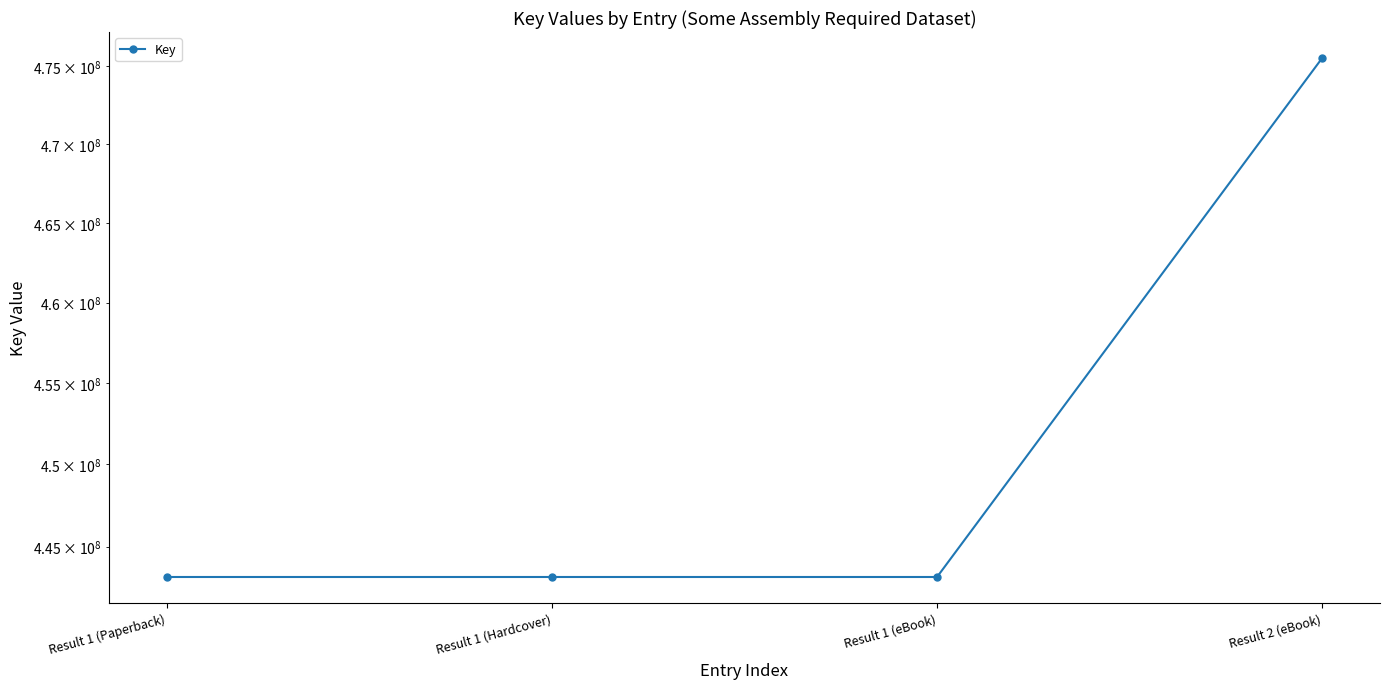

What is the change in value from Result 1 (Hardcover) to Result 2 (eBook)?

+32355193